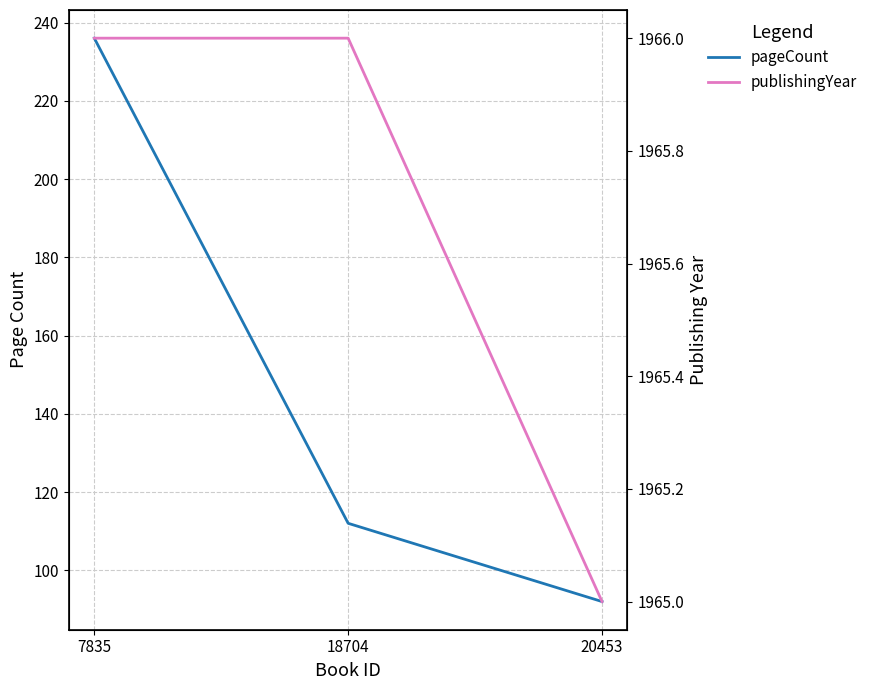

Which series has the widest spread of values?

pageCount